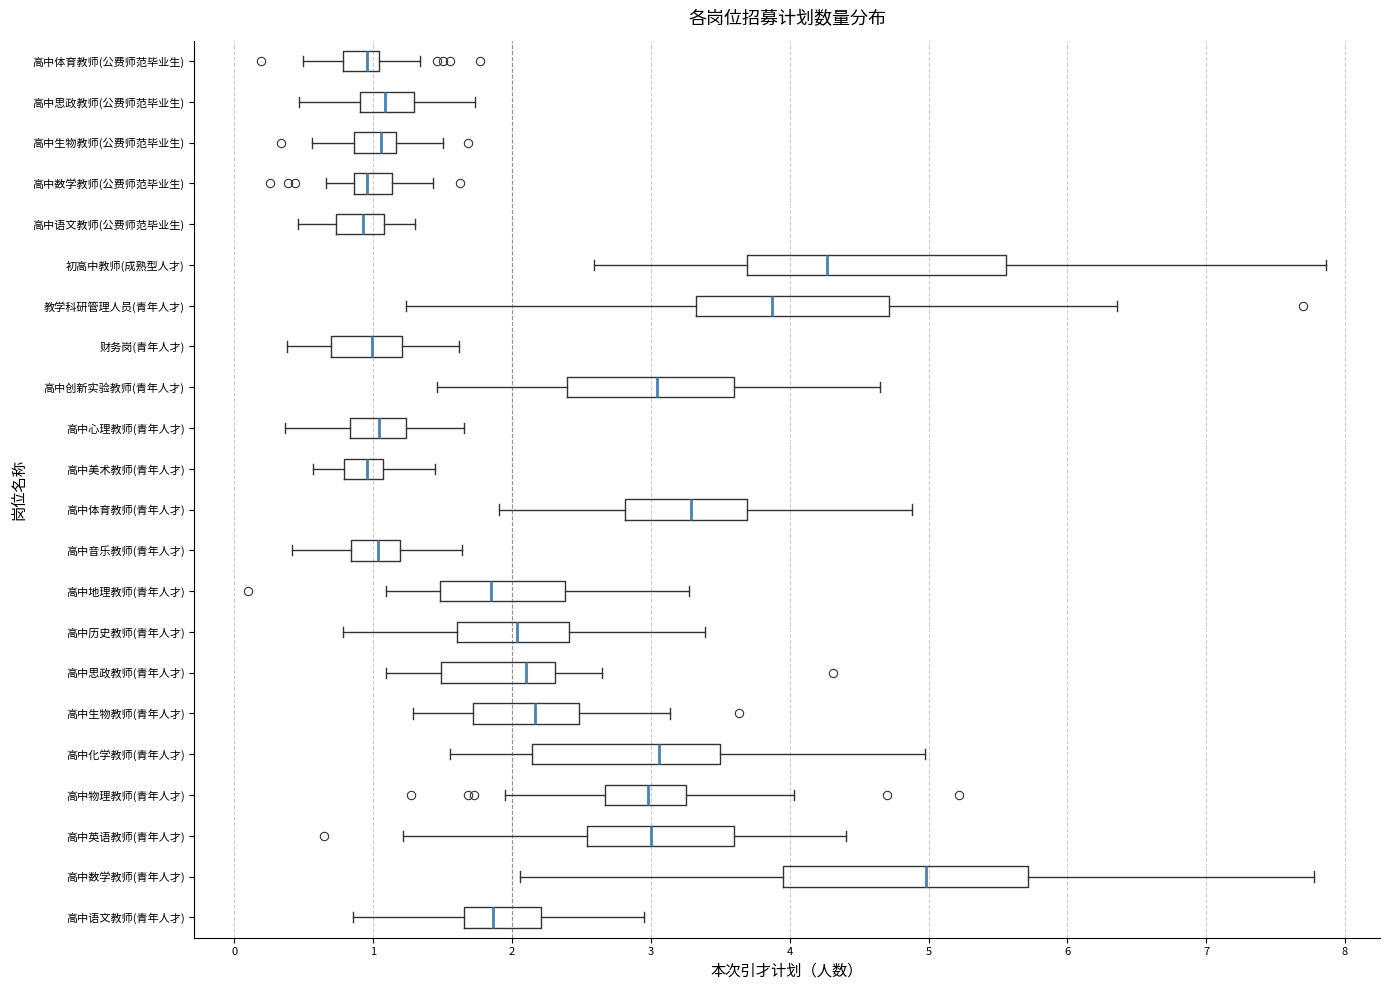

Where is the left edge of the box for 高中体育教师(公费师范毕业生) on the x-axis? The values are not printed on the chart, so give them approximately, as read against the axis.

0.8